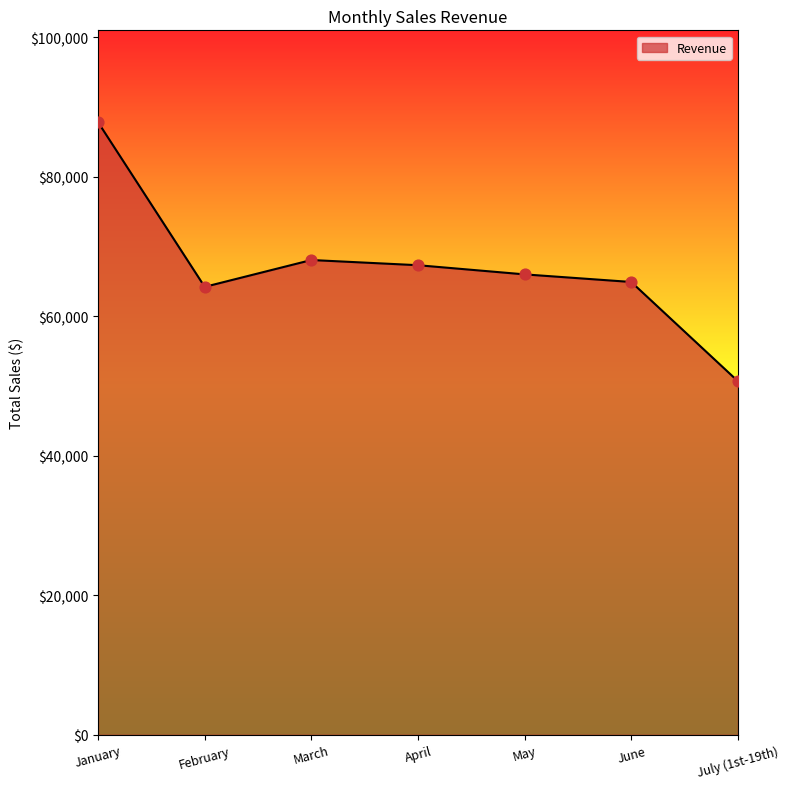

What is the ratio of the value at April to the value at July (1st-19th)?

1.3